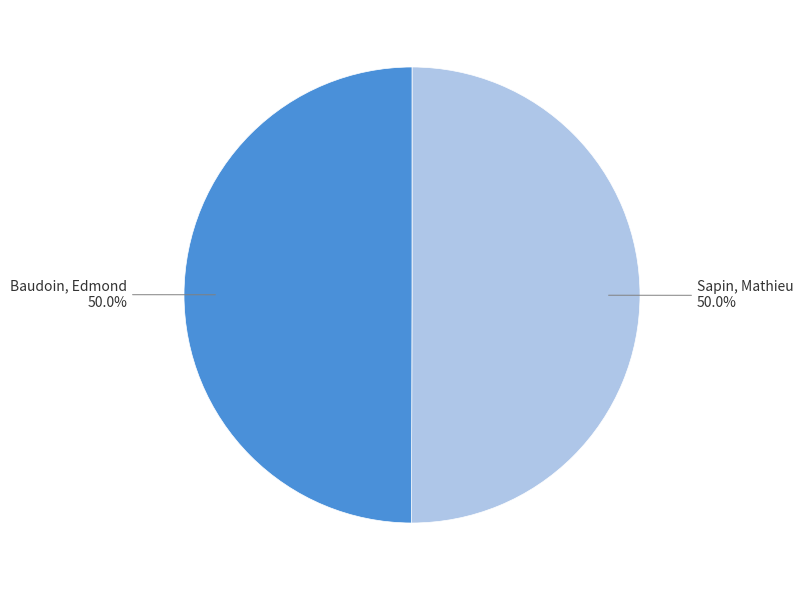

How many slices are in this pie chart?

2